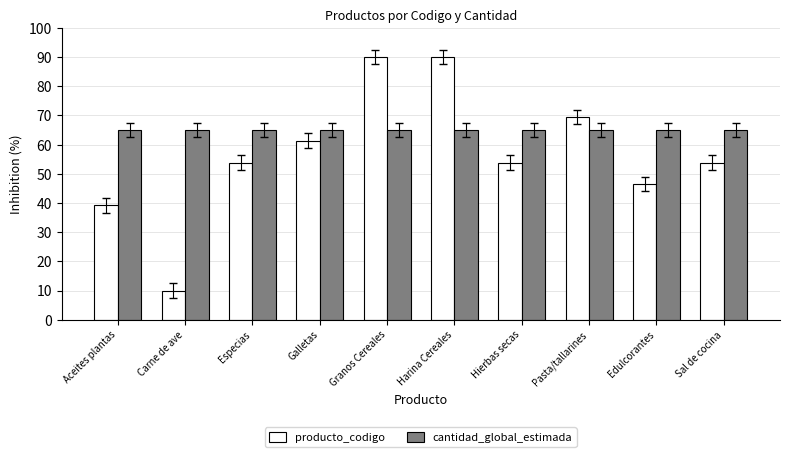

What is the label of the 1st bar from the left?

Aceites plantas